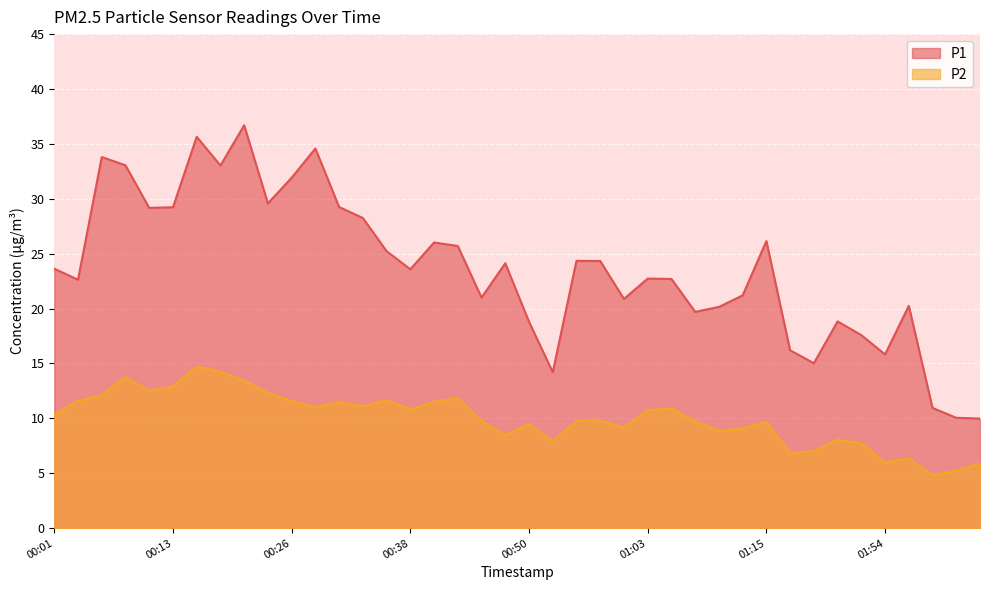

At which label does P1 reach its peak?

00:21